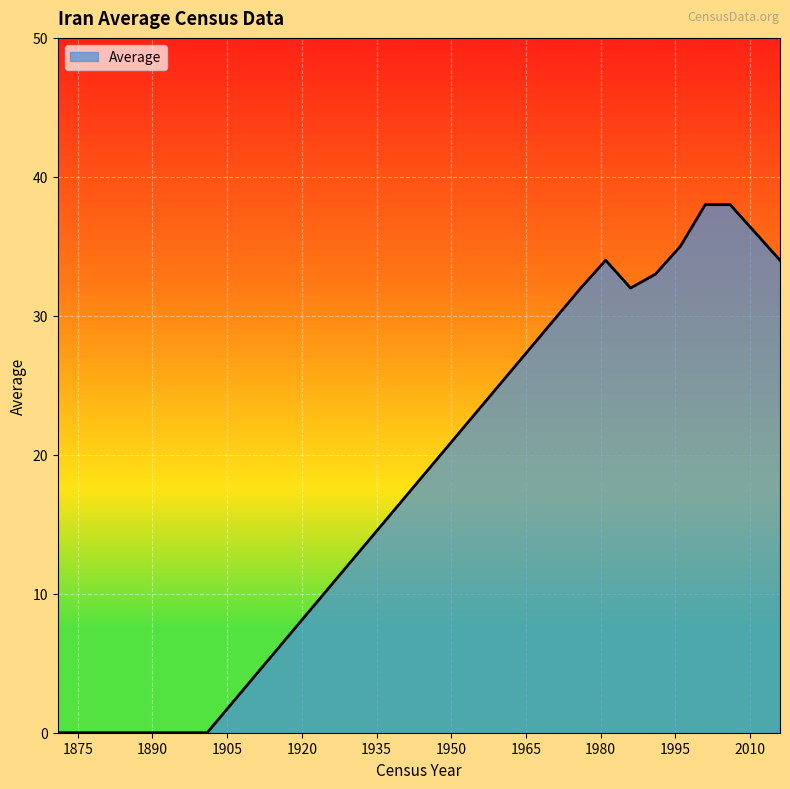

What is the difference between the maximum and minimum values?

38